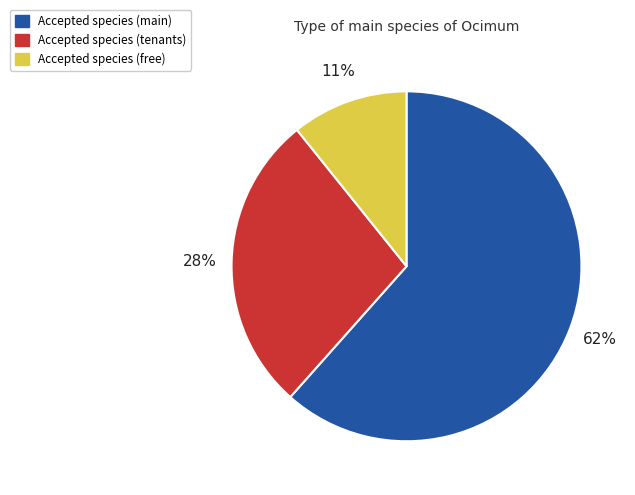

Between Accepted species (tenants) and Accepted species (free), which is larger?

Accepted species (tenants)